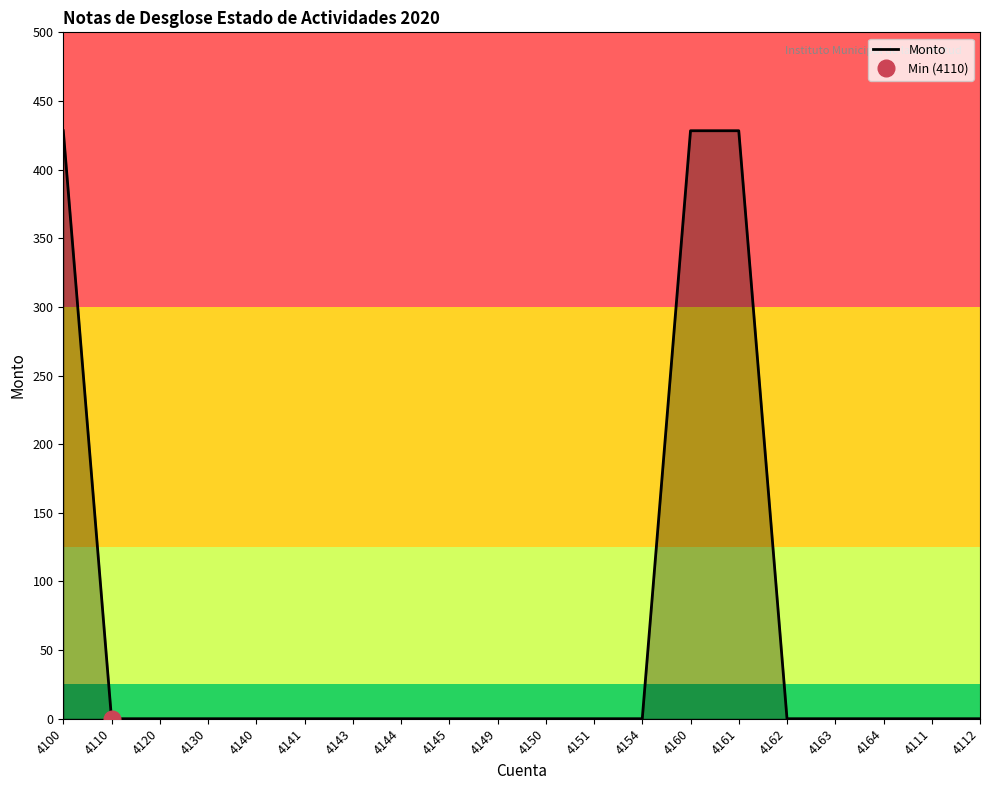

How many categories are shown in the chart?

20